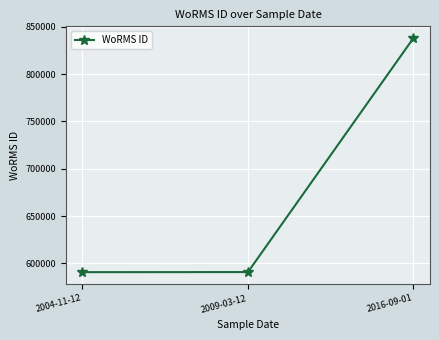

The value at 2016-09-01 is 1155881. True or false?

False